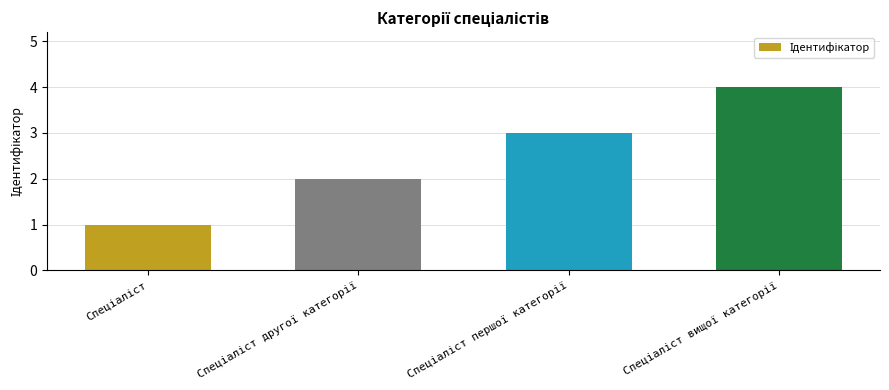

What is the greatest value displayed?

4